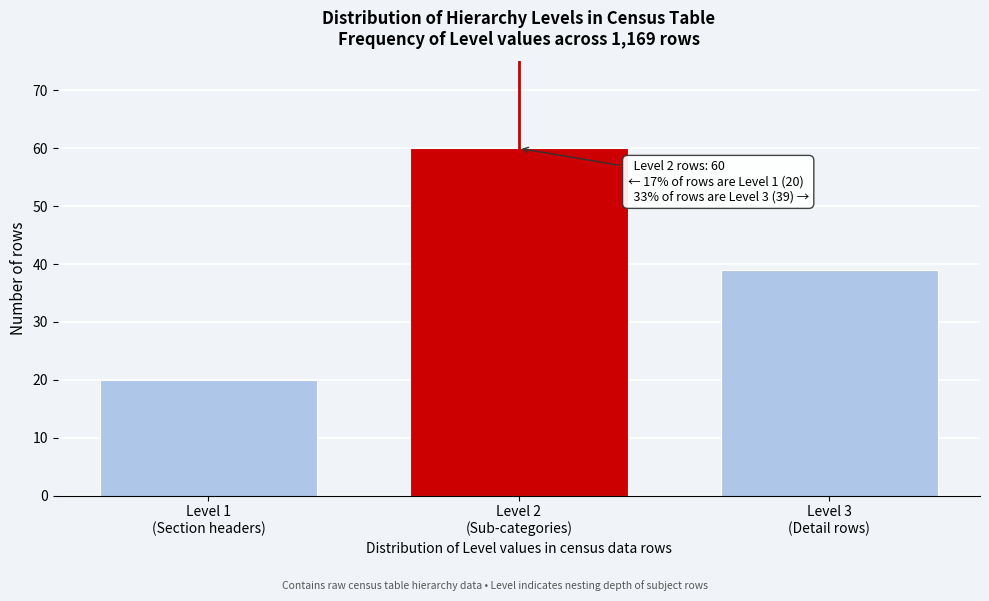

Reading right to left, transcribe all the data shown in this chart.

39	60	20